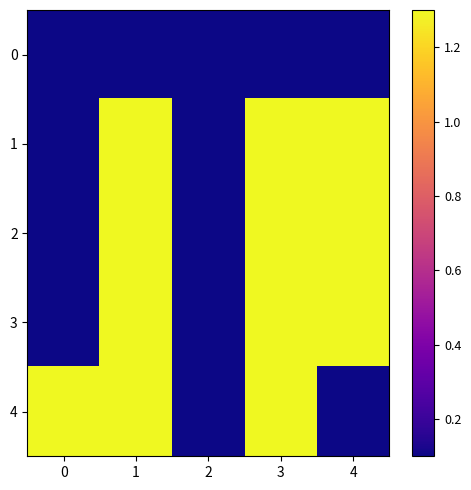

Which has a higher value, 4 or 0?

4